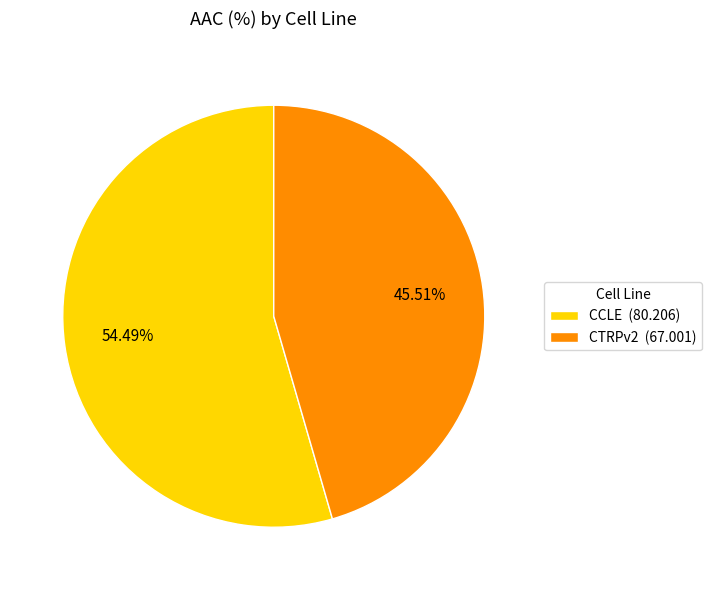

What is the majority slice?

CCLE